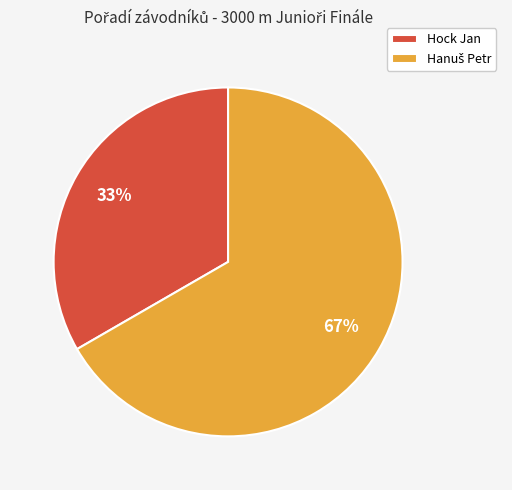

How many segments does this pie chart have?

2